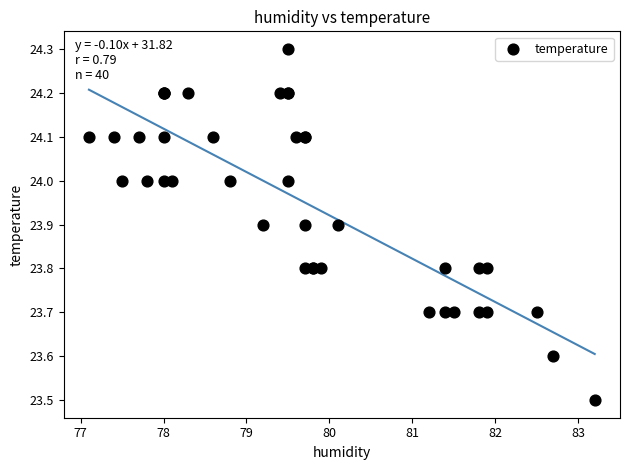

What Y value in the scatter plot is closest to 23?

23.5